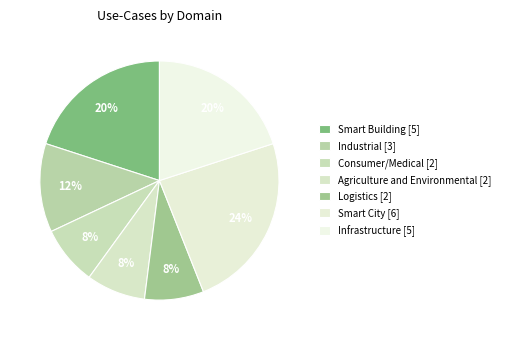

How many slices are in this pie chart?

7